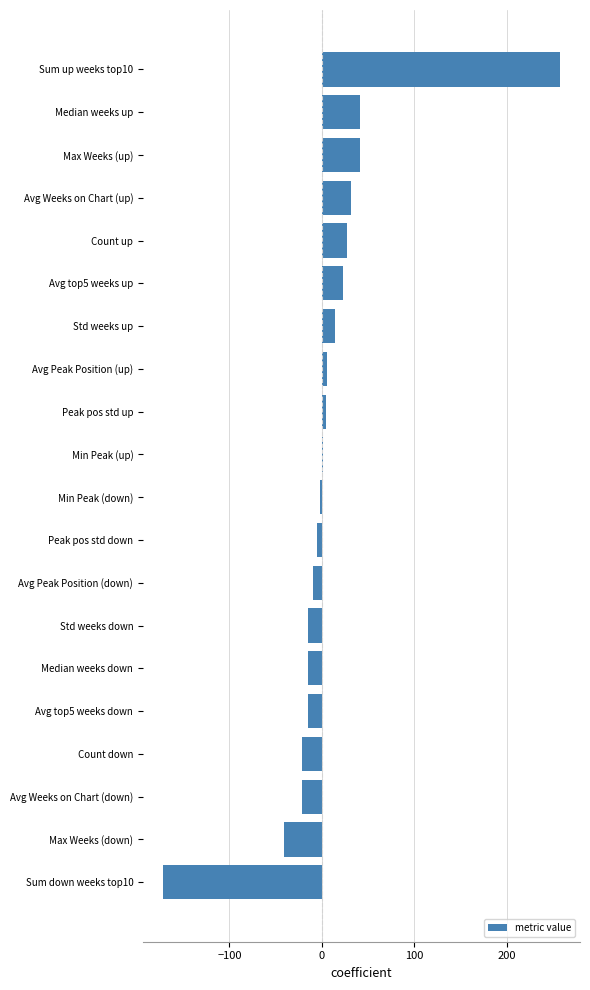

True or false: the data shows -61.0 at Max Weeks (down).

False